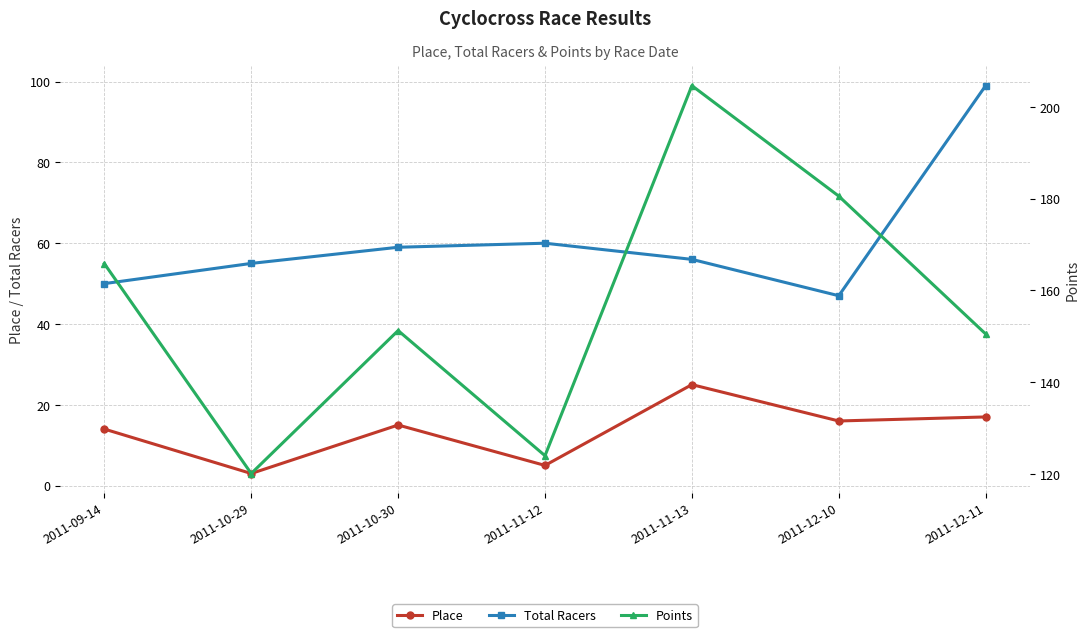

True or false: Place and Points cross at least once.

False